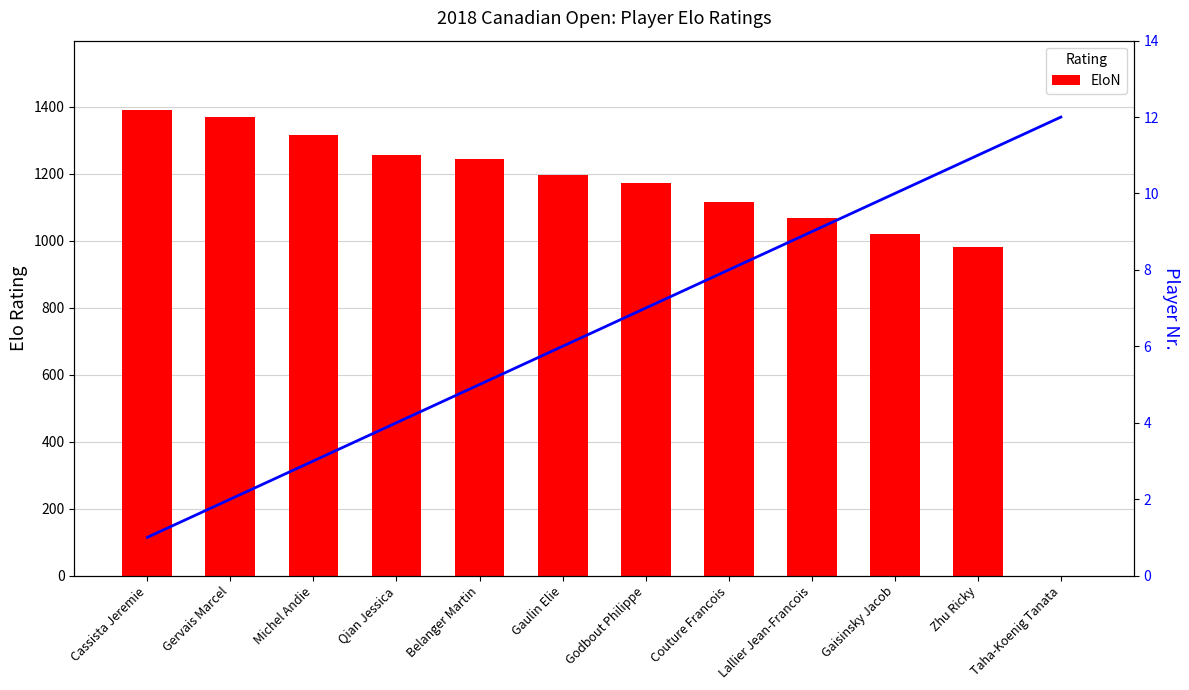

Rank the categories by EloN value from highest to lowest.

Cassista Jeremie, Gervais Marcel, Michel Andie, Qian Jessica, Belanger Martin, Gaulin Elie, Godbout Philippe, Couture Francois, Lallier Jean-Francois, Gaisinsky Jacob, Zhu Ricky, Taha-Koenig Tanata